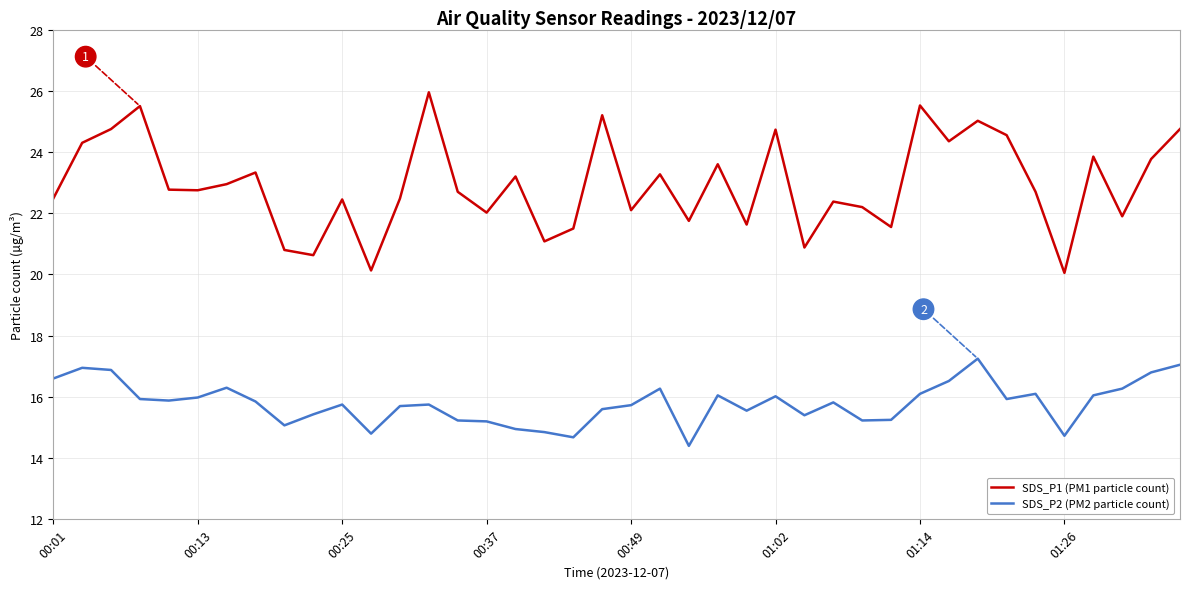

Rank the series by their average value, from lowest to highest.

SDS_P2 (PM2 particle count), SDS_P1 (PM1 particle count)